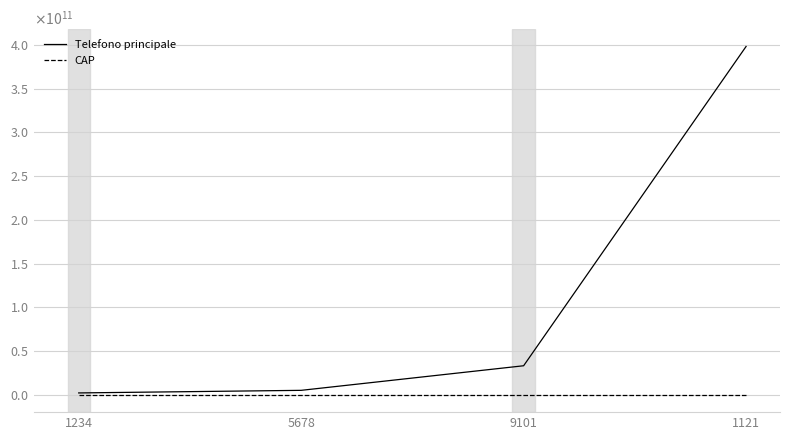

Where does the CAP series first go above 73048?

9101